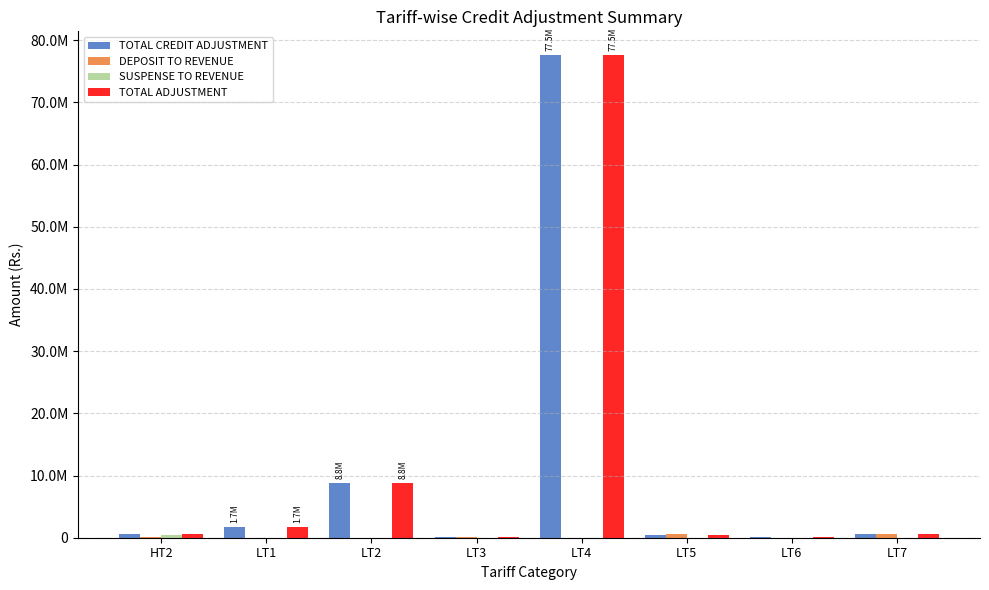

Are the bars grouped side by side (vs. stacked)?

Yes